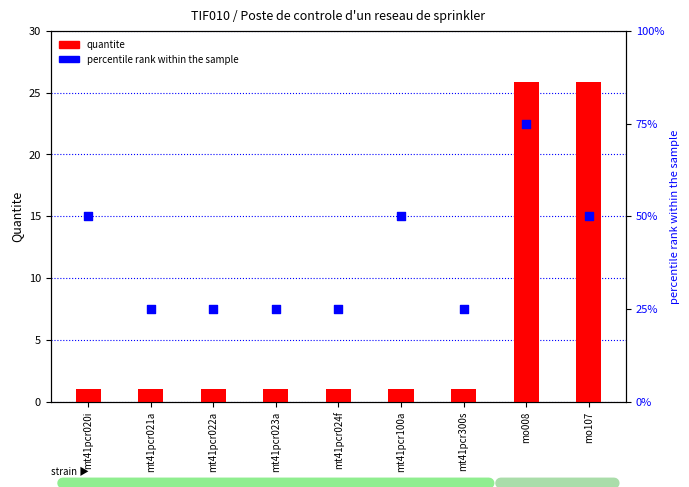

Which series has the largest total across all categories?

percentile rank within the sample